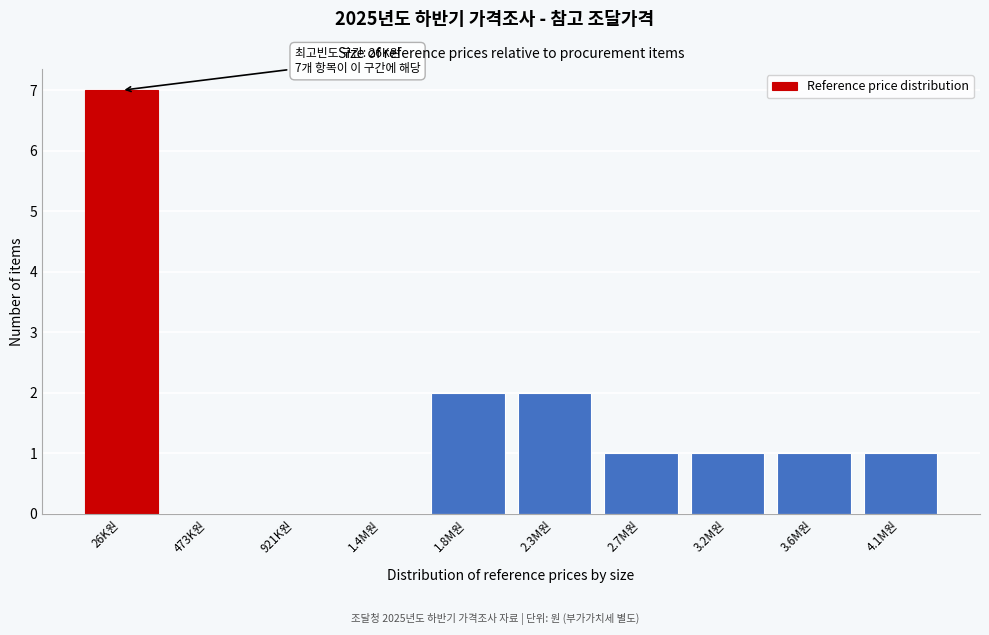

Reading left to right, extract all data points from this chart.

26K원=7	473K원=0	921K원=0	1.4M원=0	1.8M원=2	2.3M원=2	2.7M원=1	3.2M원=1	3.6M원=1	4.1M원=1